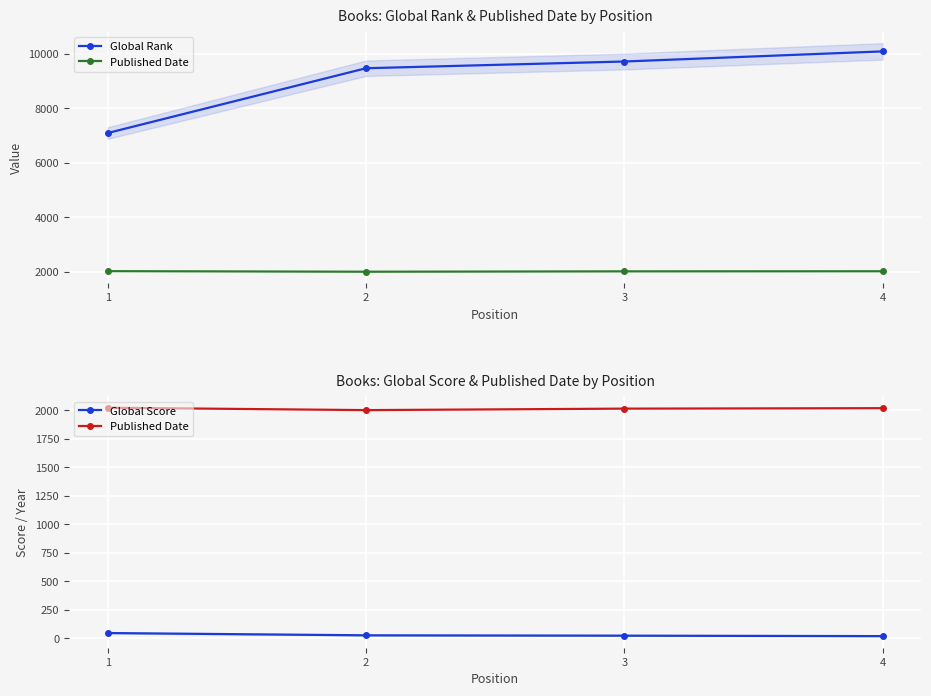

What are all the series names shown in the legend?

Global Rank, Published Date, Global Score